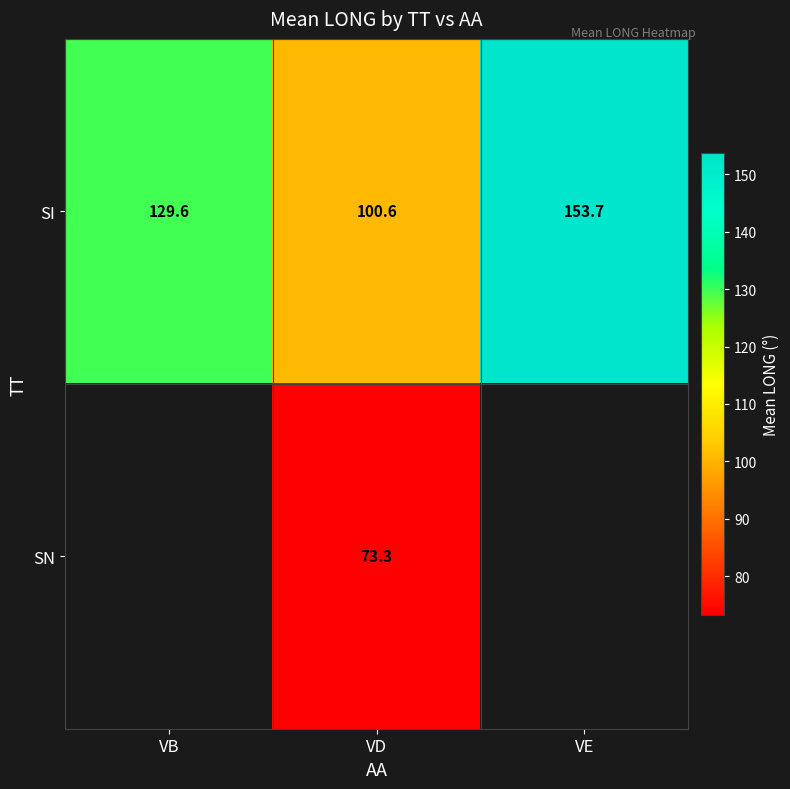

At which label does SI first exceed 129?

VB